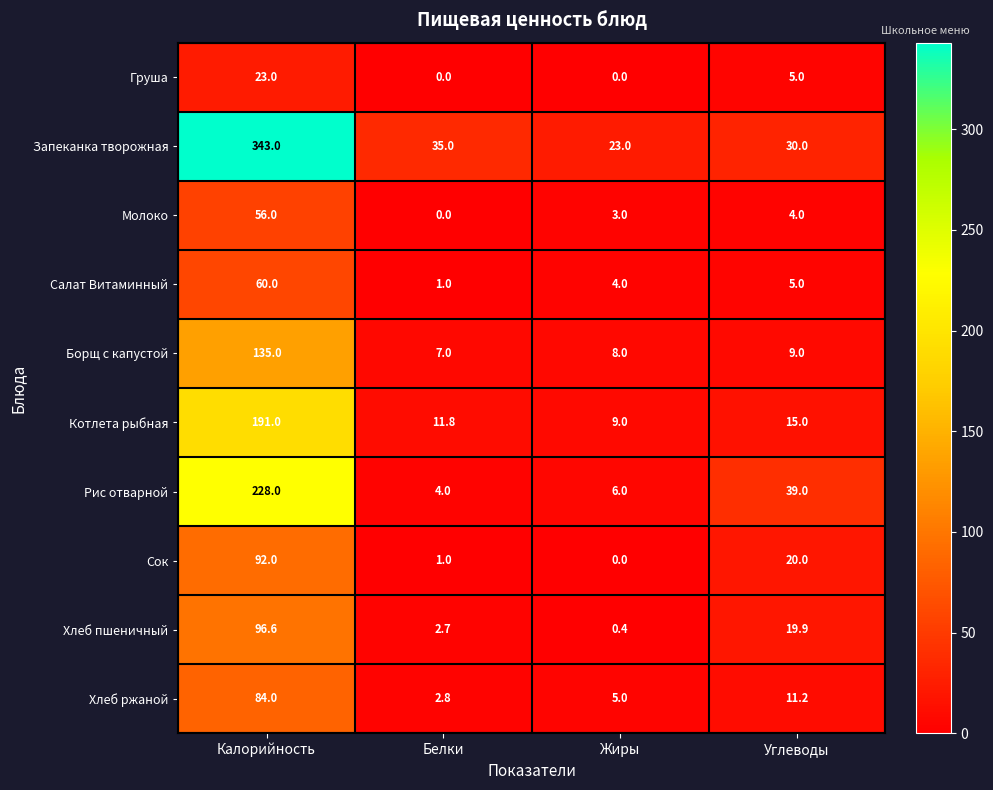

Rank the series by their maximum value, from highest to lowest.

Запеканка творожная, Рис отварной, Котлета рыбная, Борщ с капустой, Хлеб пшеничный, Сок, Хлеб ржаной, Салат Витаминный, Молоко, Груша